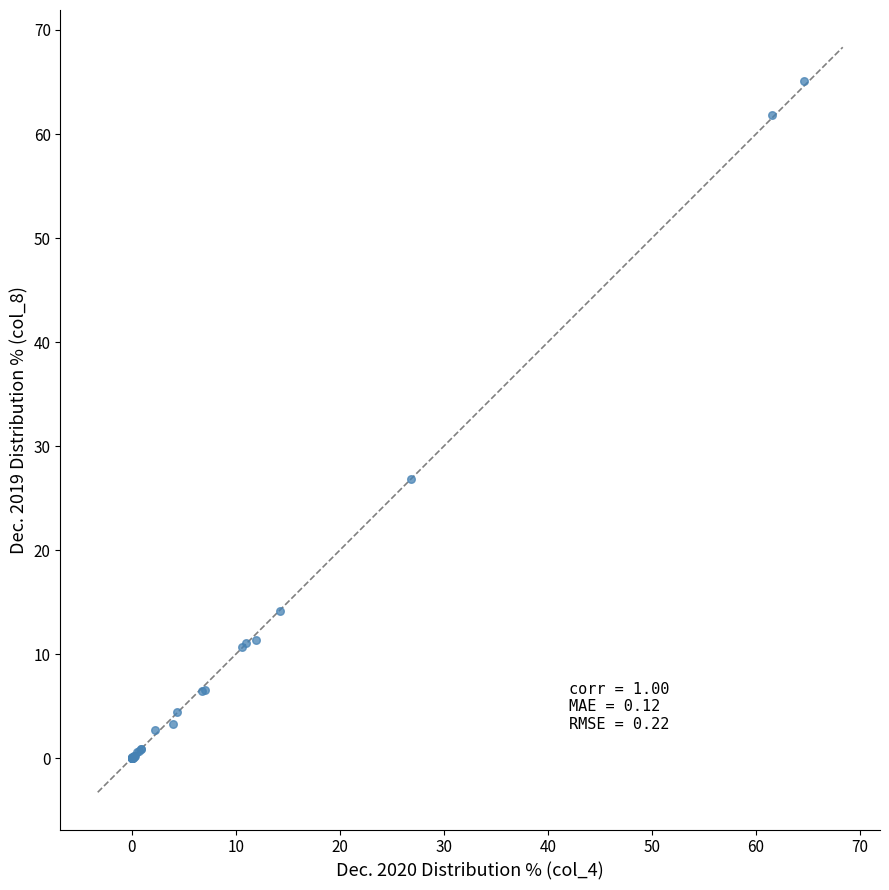

What Y value in the scatter plot is closest to 32?

26.8